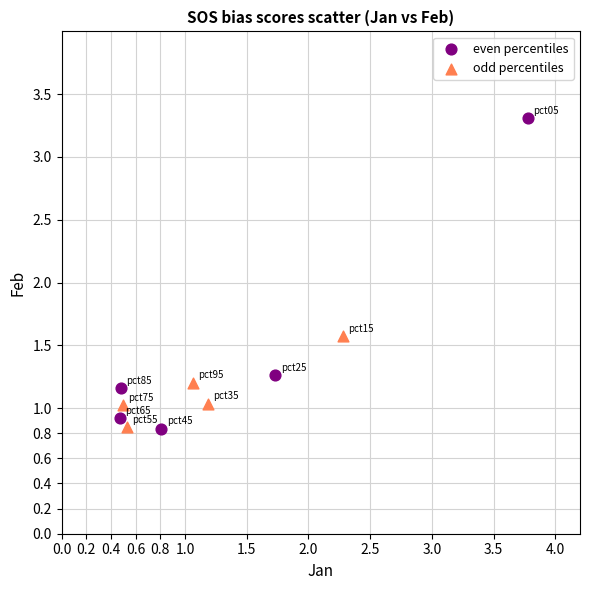

What are all the series names shown in the legend?

even percentiles, odd percentiles